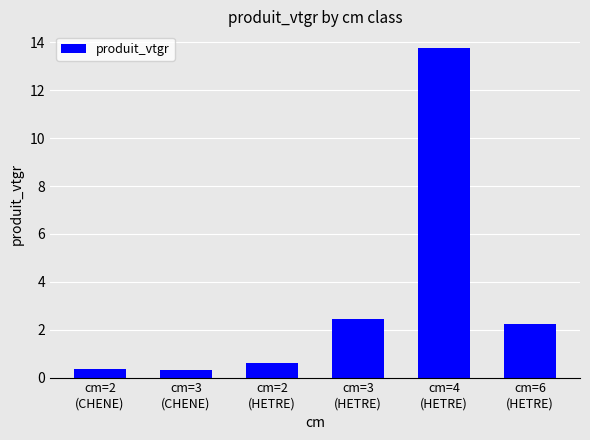

What is the average value?

3.3